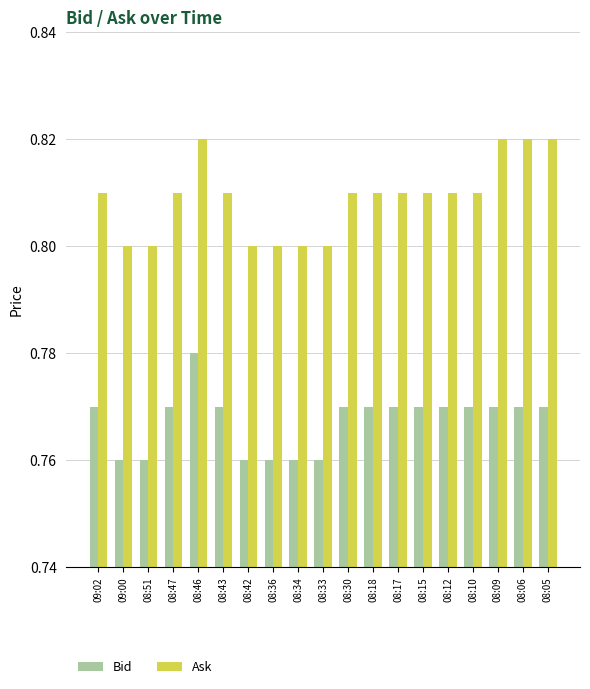

The value of Ask at 08:15 is 0.8. True or false?

True